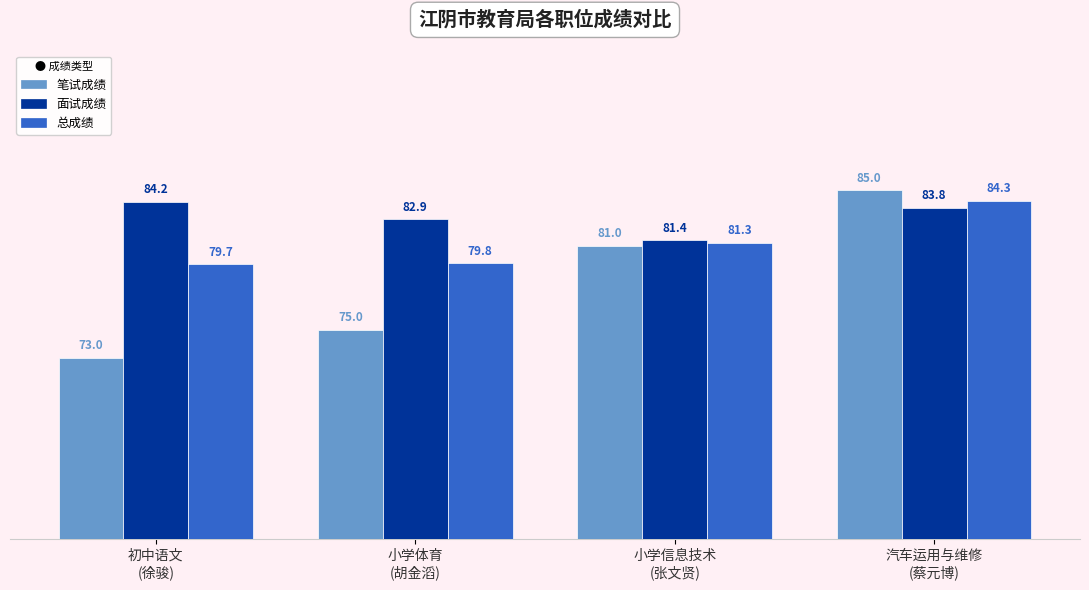

How many values in the 面试成绩 series are below 83?

2